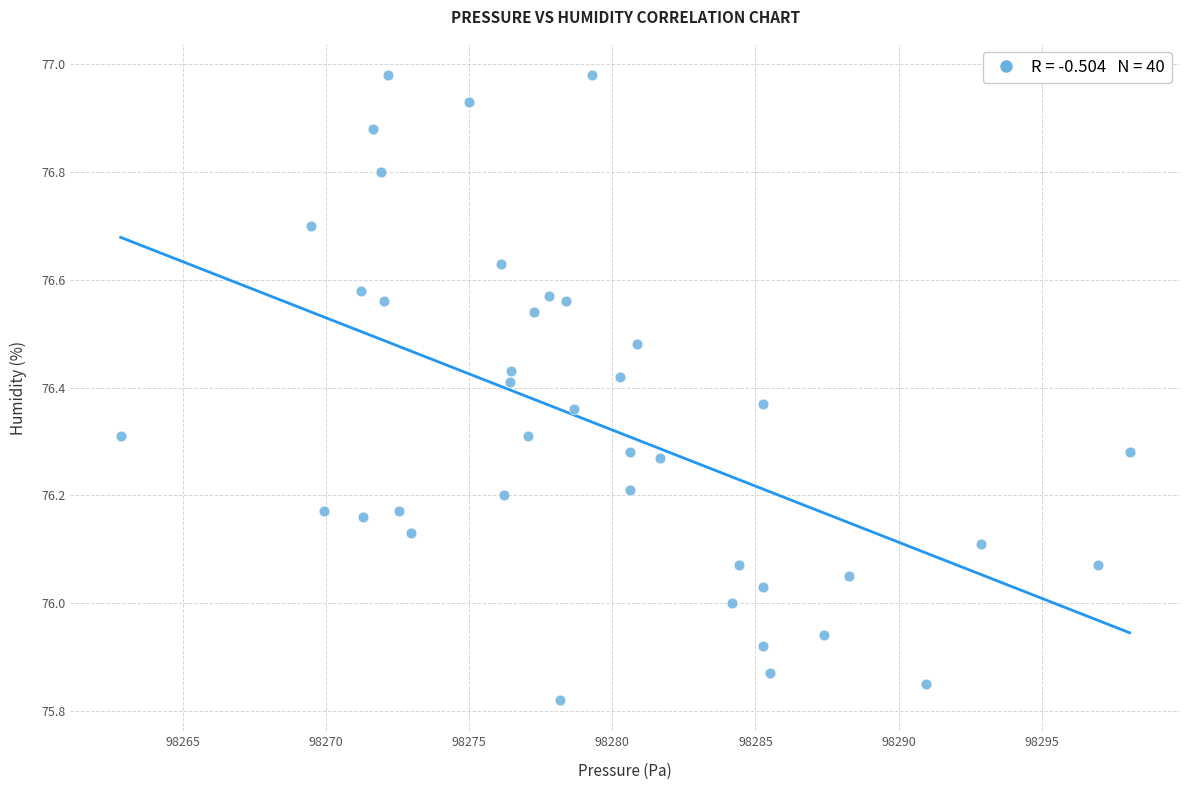

What is the range of X values (max minus min)?

35.2